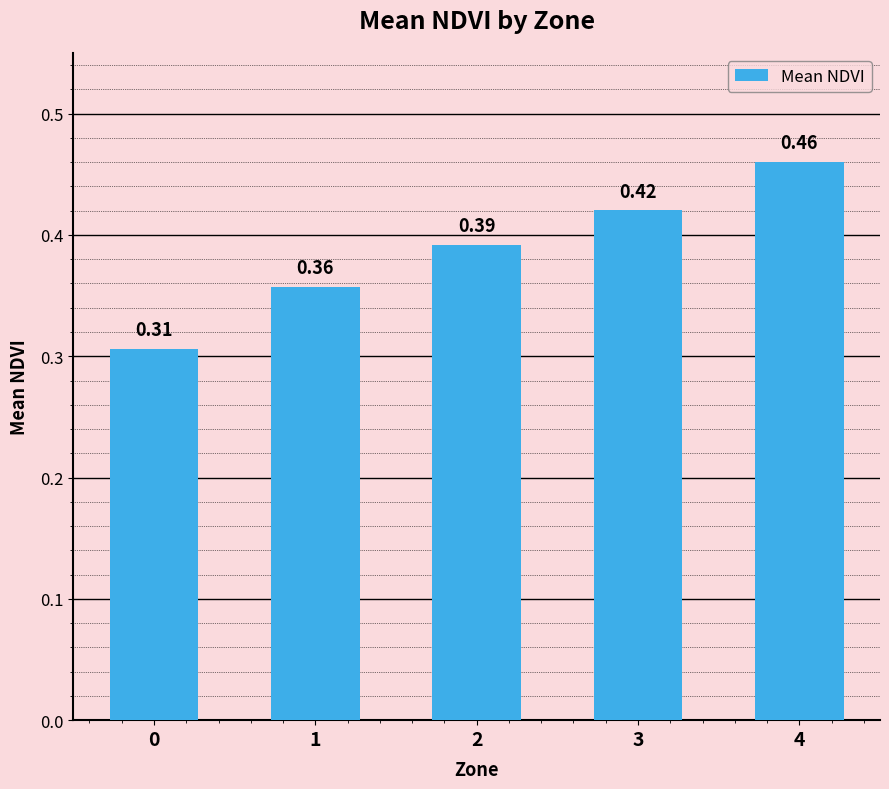

List the labels in order of value, smallest first.

0, 1, 2, 3, 4